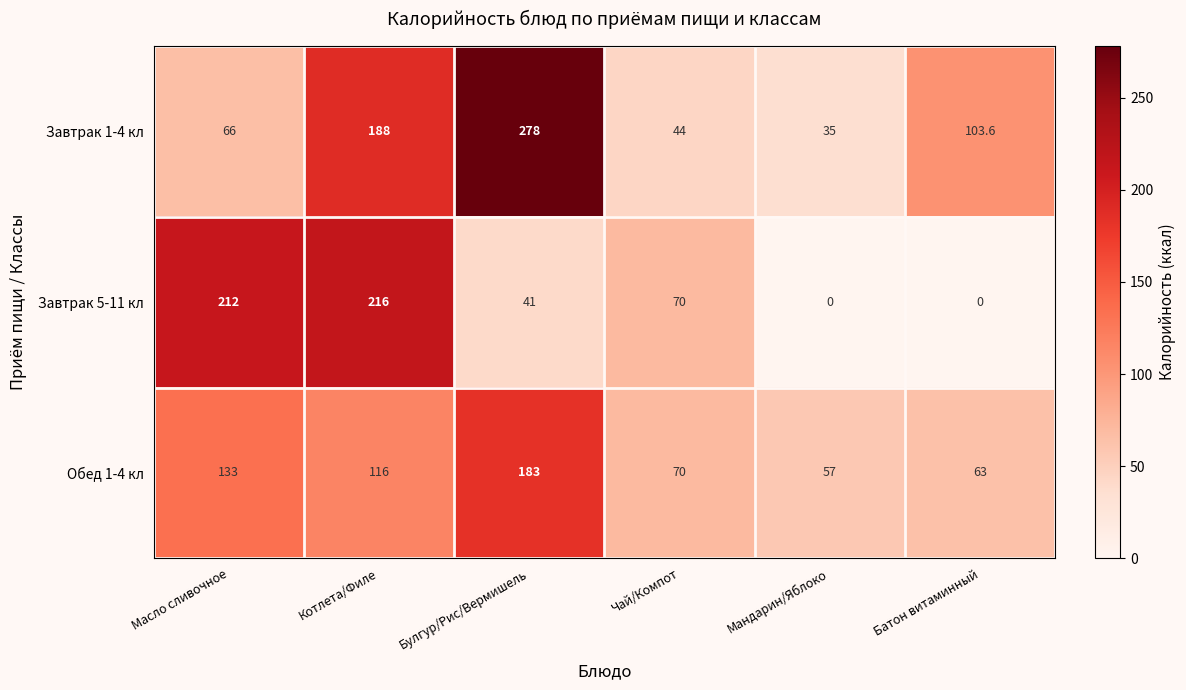

Reading left to right, transcribe all the data shown in this chart.

Завтрак 1-4 кл: Масло сливочное=66.0	Котлета/Филе=188.0	Булгур/Рис/Вермишель=278.0	Чай/Компот=44.0	Мандарин/Яблоко=35.0	Батон витаминный=103.6
Завтрак 5-11 кл: Масло сливочное=212.0	Котлета/Филе=216.0	Булгур/Рис/Вермишель=41.0	Чай/Компот=70.0	Мандарин/Яблоко=0.0	Батон витаминный=0.0
Обед 1-4 кл: Масло сливочное=133.0	Котлета/Филе=116.0	Булгур/Рис/Вермишель=183.0	Чай/Компот=70.0	Мандарин/Яблоко=57.0	Батон витаминный=63.0